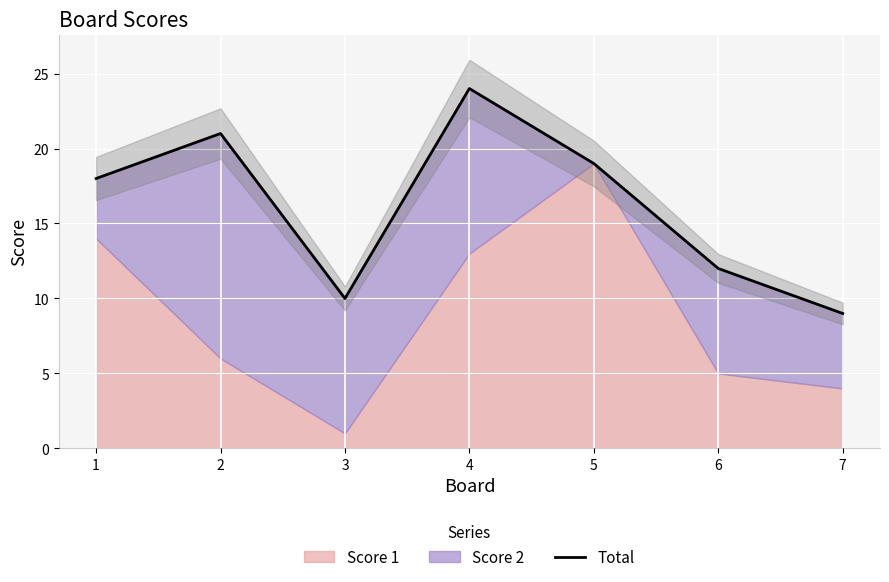

How many data points does each series have?

7